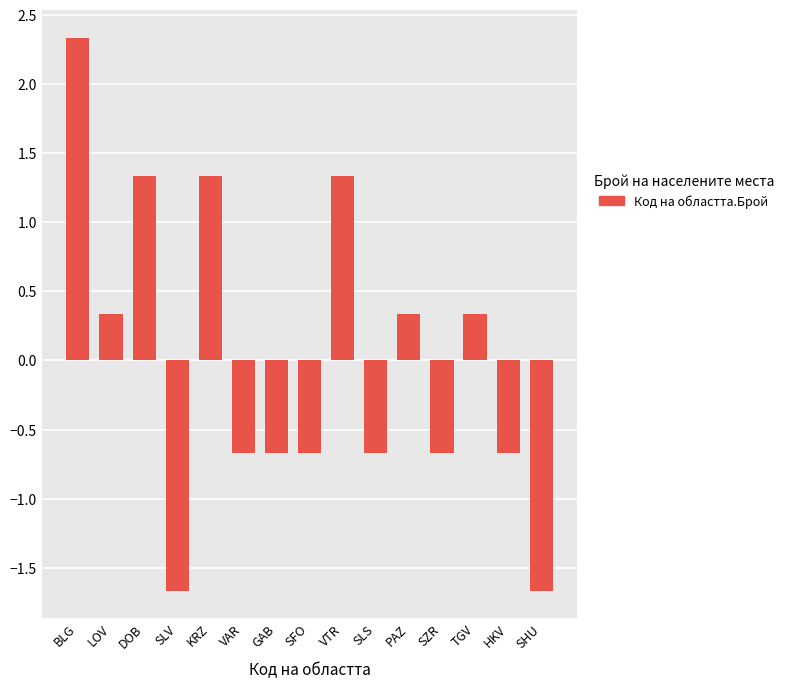

The chart shows a value of 0.1 at TGV. True or false?

False